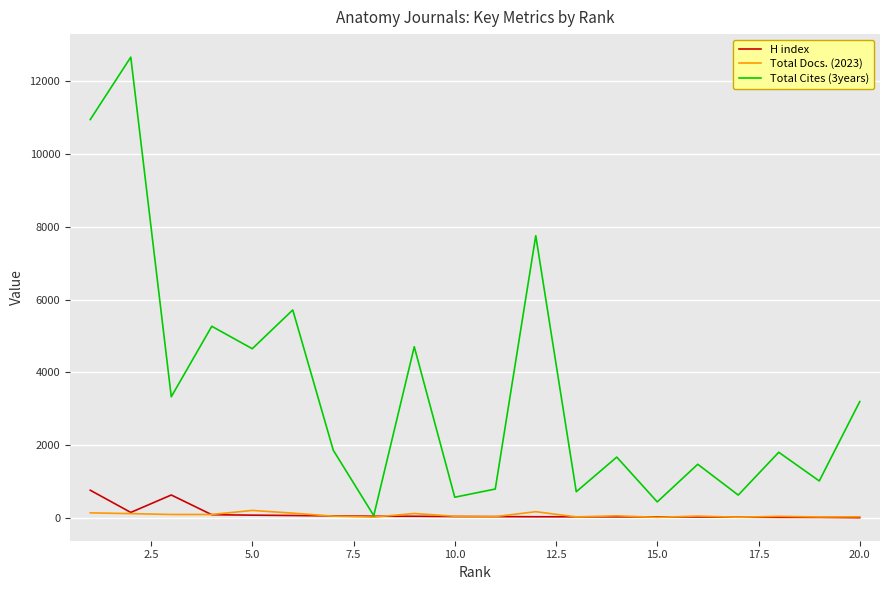

Which series has the largest range (max minus min)?

Total Cites (3years)